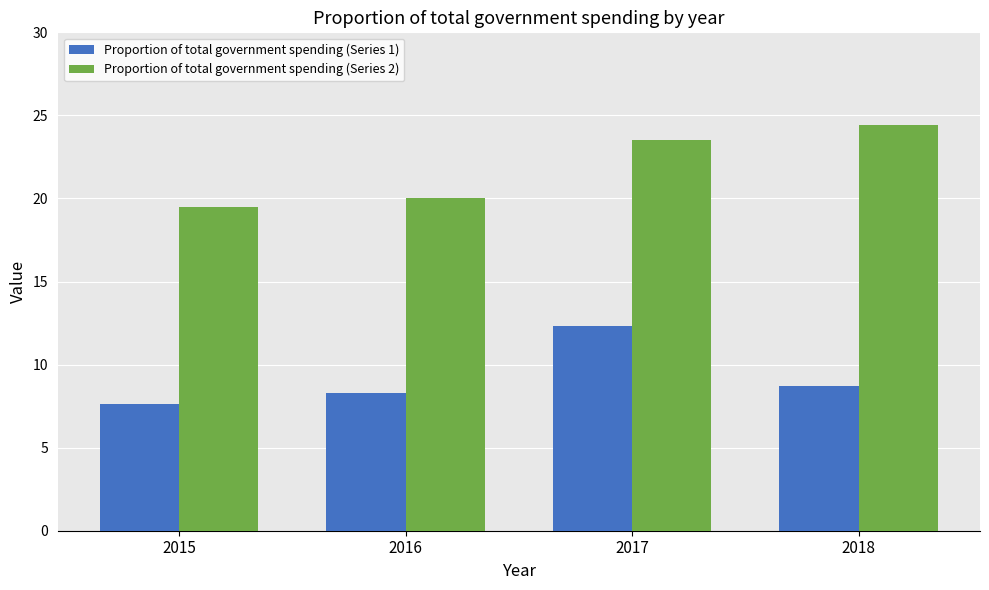

Which series has the largest total across all categories?

Proportion of total government spending (Series 2)